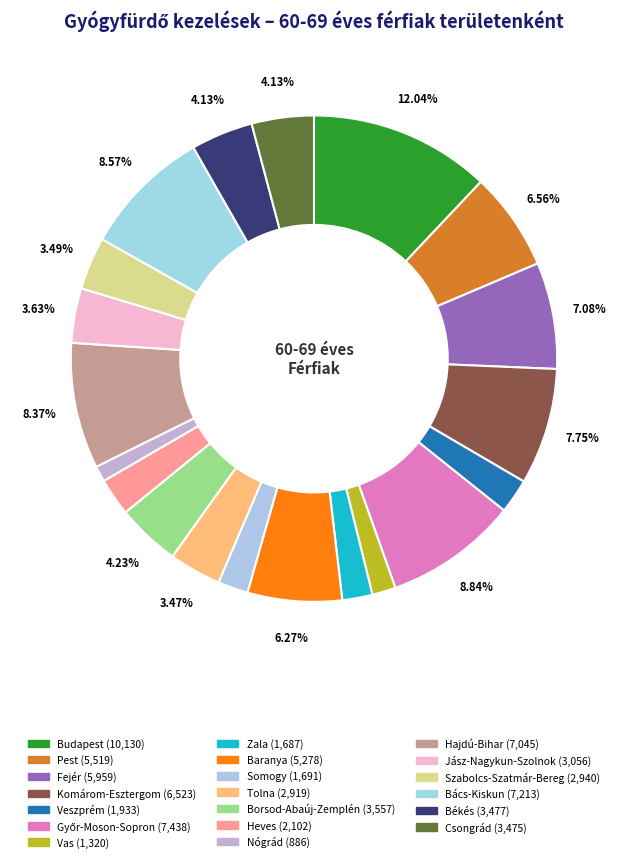

How many segments does this pie chart have?

20